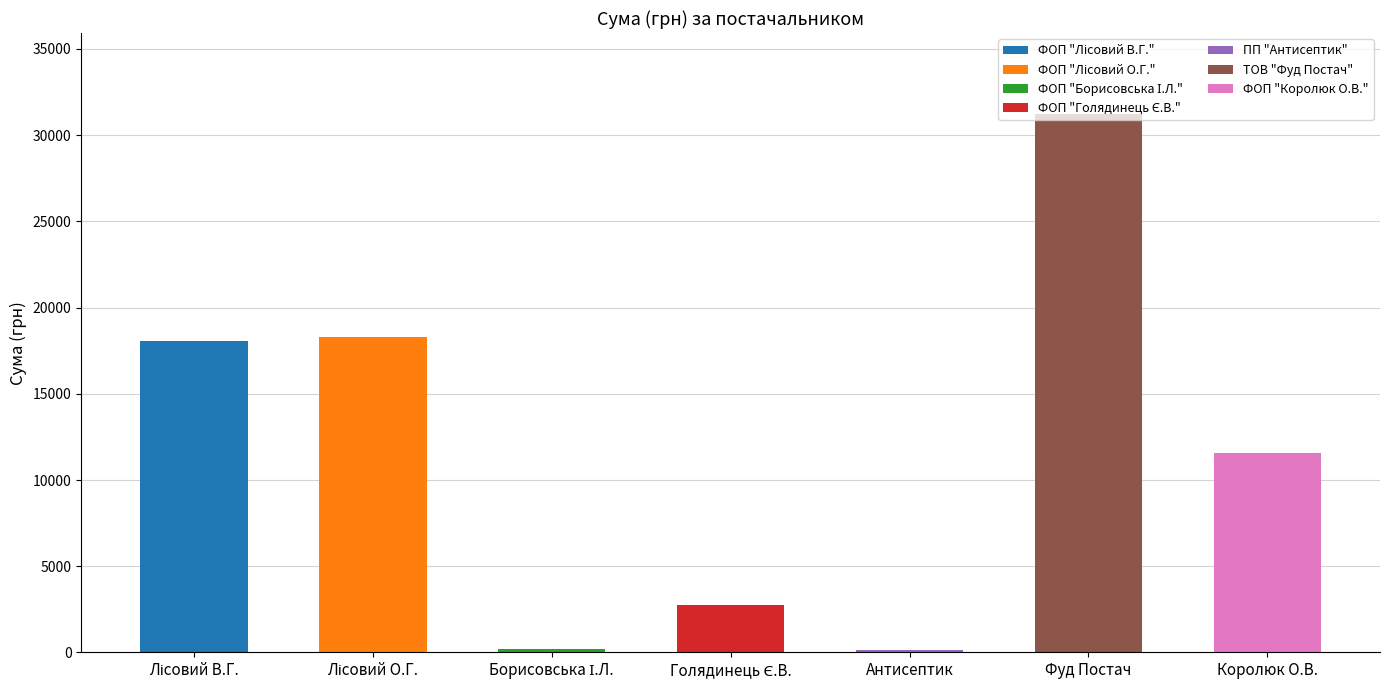

What position from the right is ФОП "Лісовий О.Г."?

6